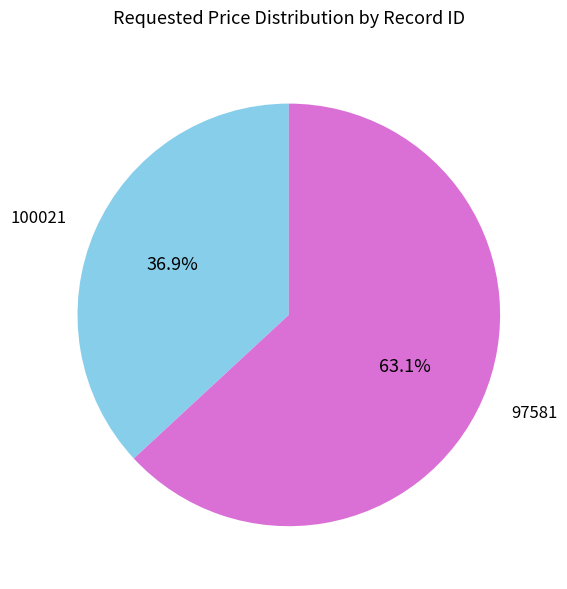

Between 100021 and 97581, which is larger?

97581